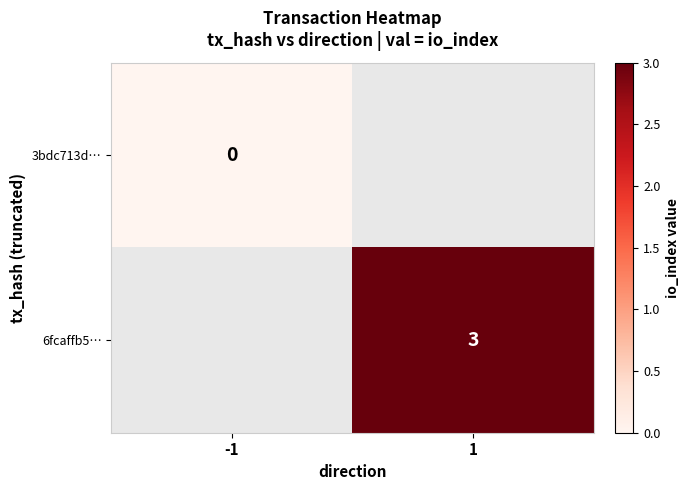

True or false: 6fcaffb5… has a value of 3 at 1.

True